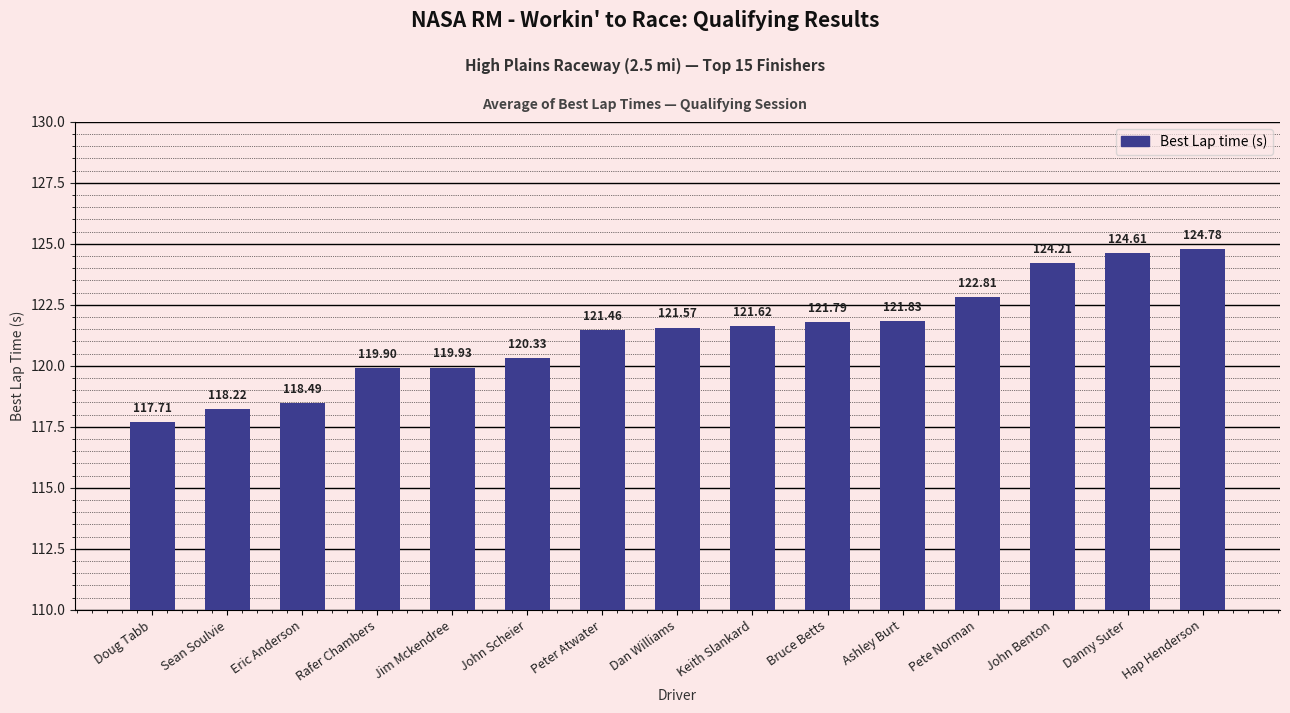

What is the label of the 5th bar from the left?

Jim Mckendree